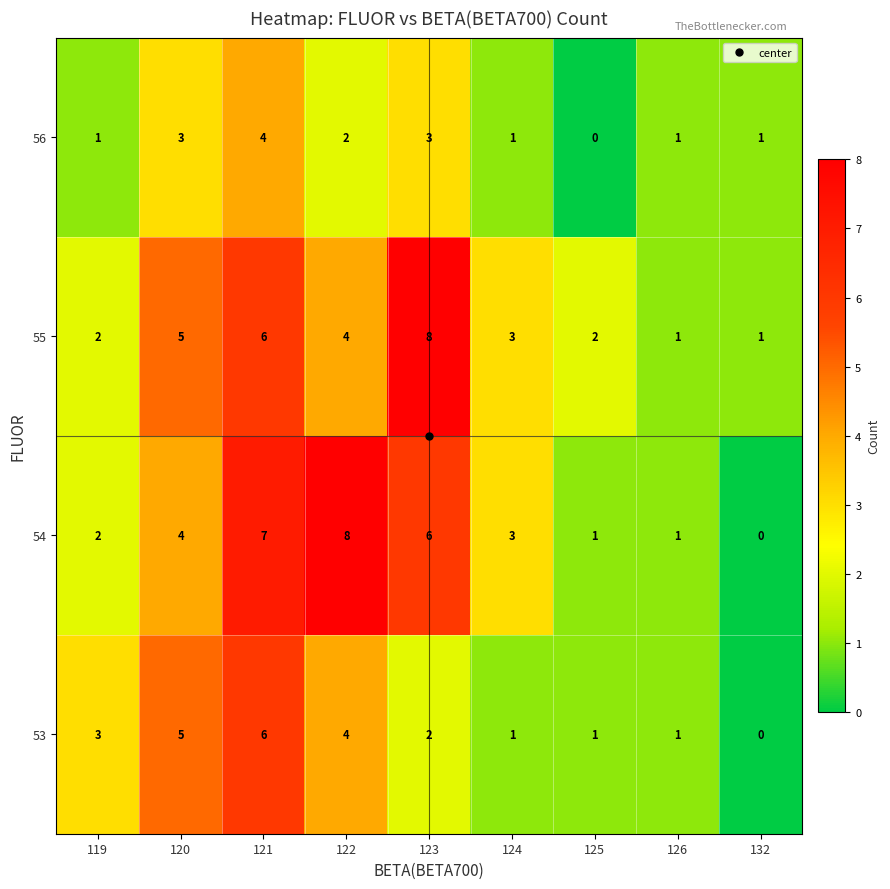

How many categories are shown in the chart?

9